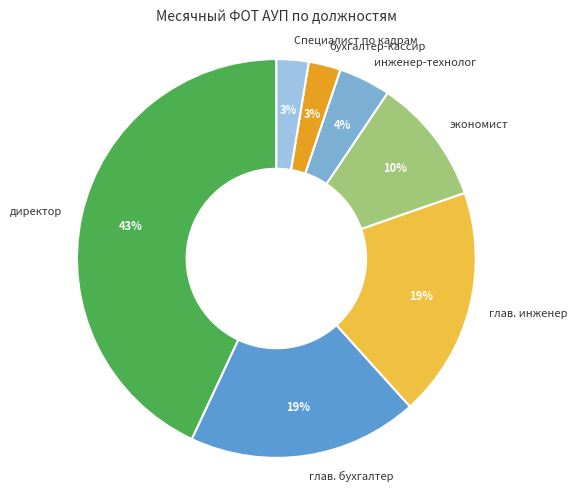

To the nearest percent, what portion does Специалист по кадрам represent?

3%